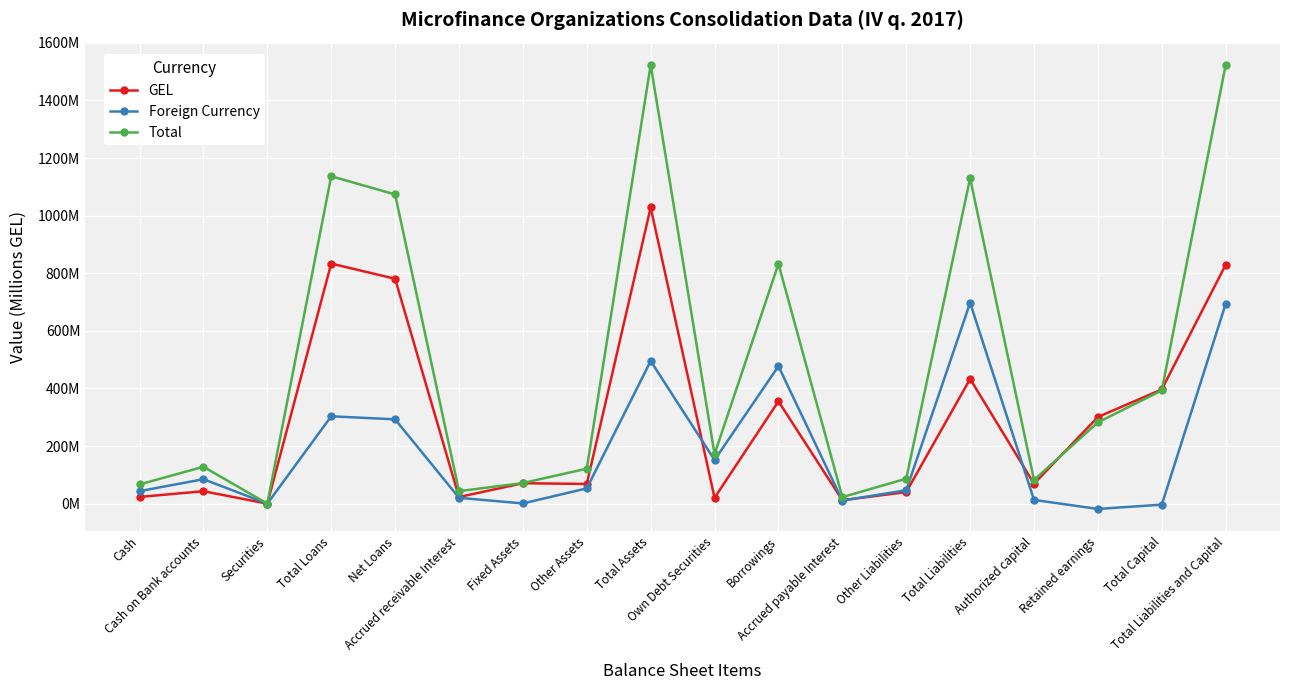

Which series ends up on top after the final intersection of Total and GEL?

Total